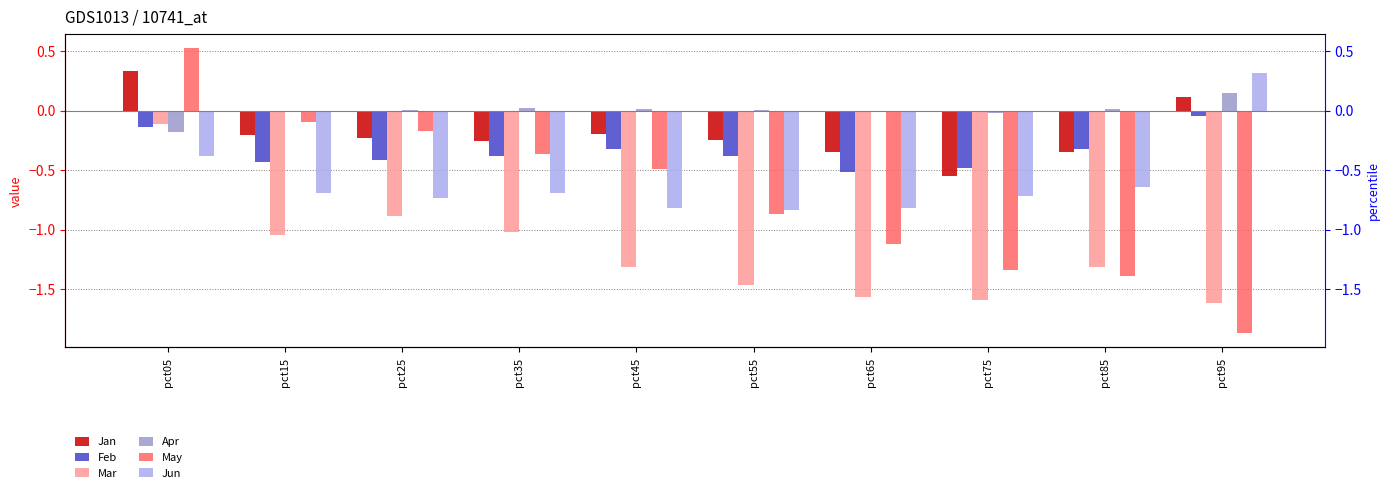

What are all the series names shown in the legend?

Jan, Feb, Mar, Apr, May, Jun